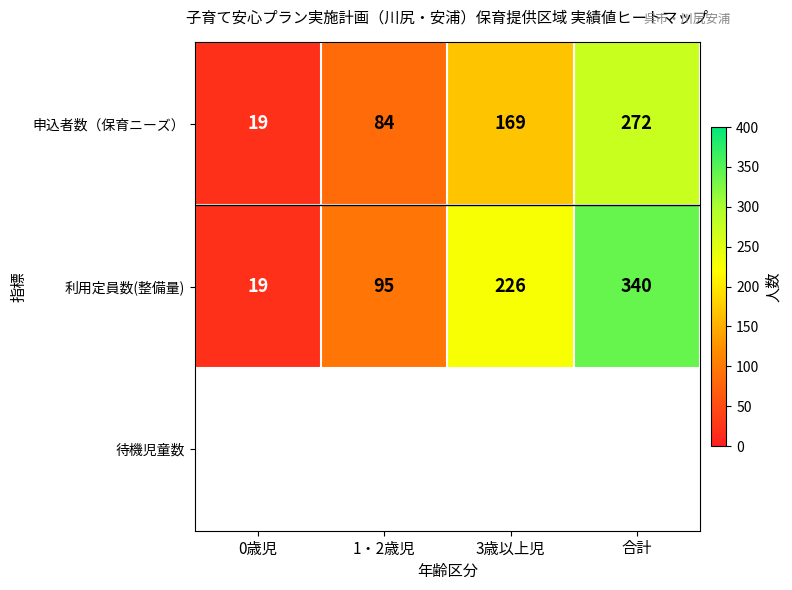

What is the difference between the maximum and second lowest values in the 申込者数（保育ニーズ） series?

188